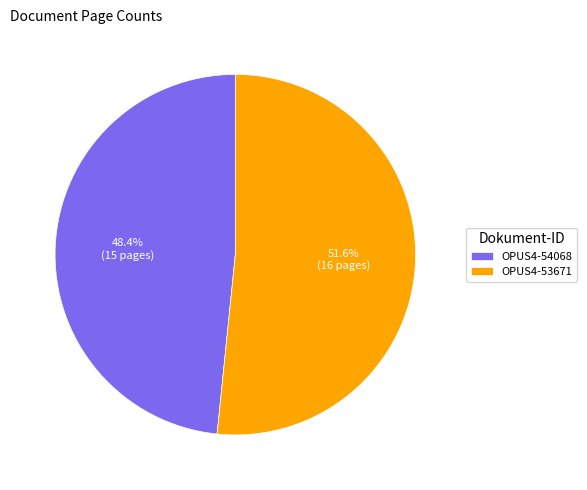

Which category has the biggest portion of the pie?

OPUS4-53671